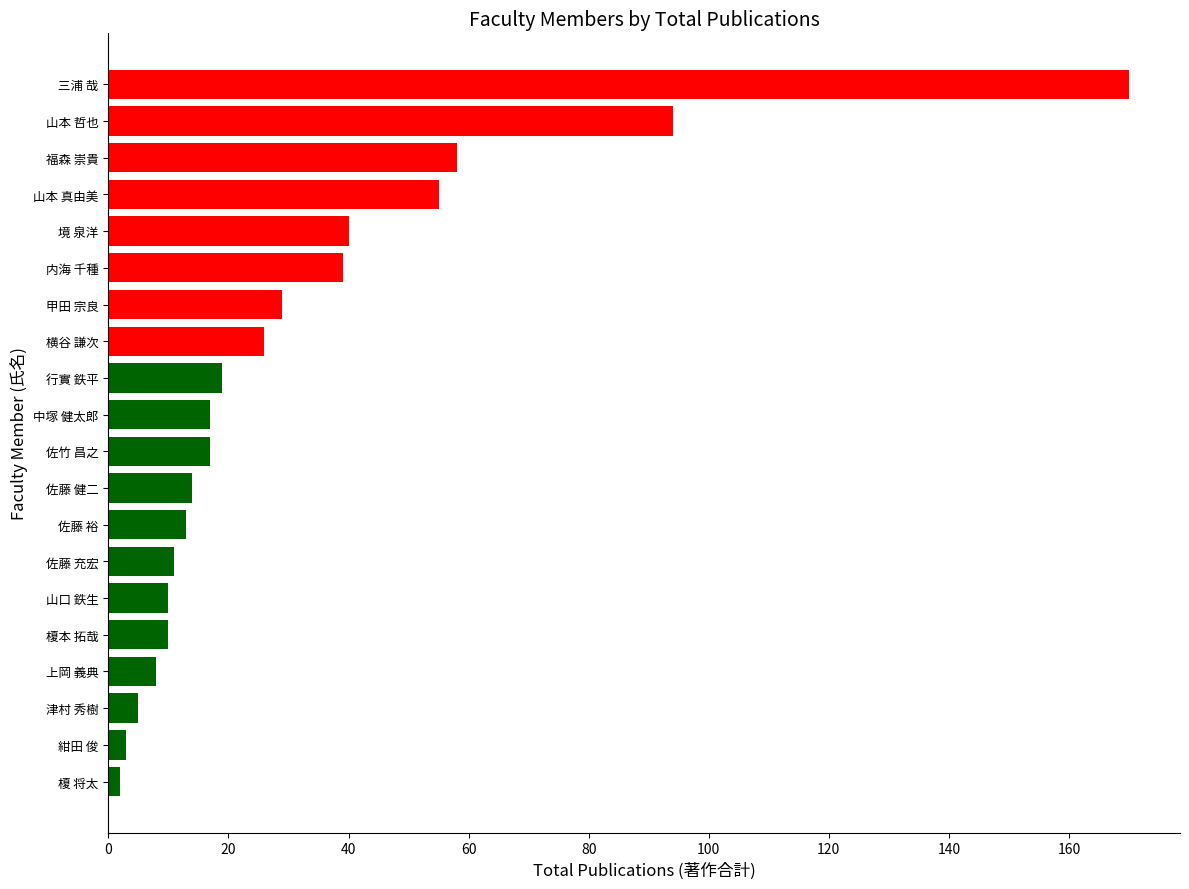

Reading bottom to top, what are all the values shown in this chart?

榎 将太=2	紺田 俊=3	津村 秀樹=5	上岡 義典=8	榎本 拓哉=10	山口 鉄生=10	佐藤 充宏=11	佐藤 裕=13	佐藤 健二=14	佐竹 昌之=17	中塚 健太郎=17	行實 鉄平=19	横谷 謙次=26	甲田 宗良=29	内海 千種=39	境 泉洋=40	山本 真由美=55	福森 崇貴=58	山本 哲也=94	三浦 哉=170